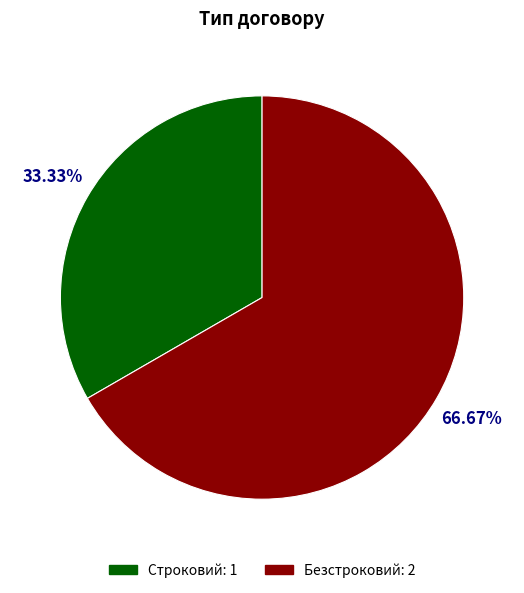

The Строковий slice represents 33% of the pie. True or false?

True